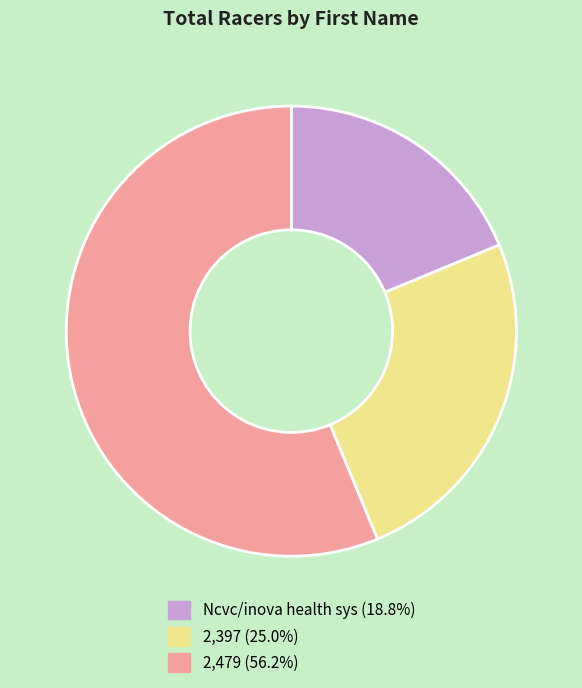

Which category has the smallest portion of the pie?

Ncvc/inova health sys